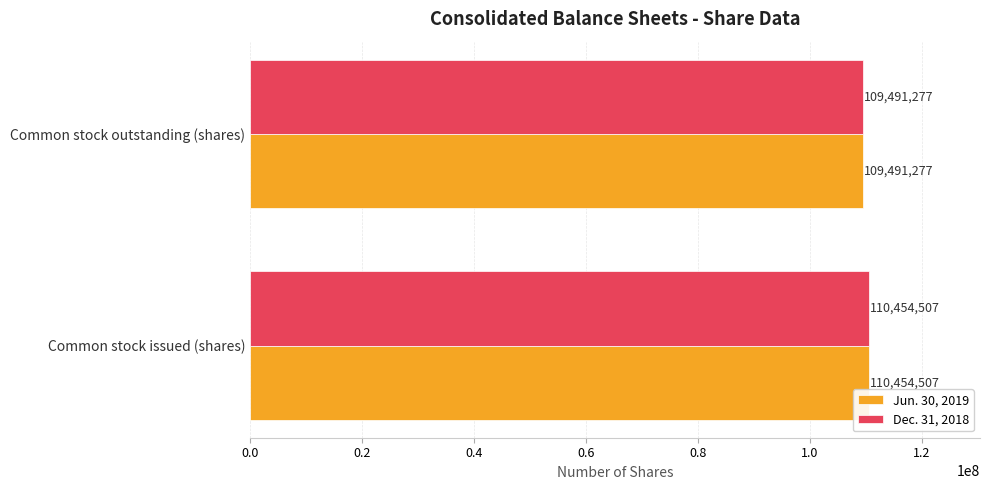

List the labels in order of Jun. 30, 2019 value, largest first.

Common stock issued (shares), Common stock outstanding (shares)